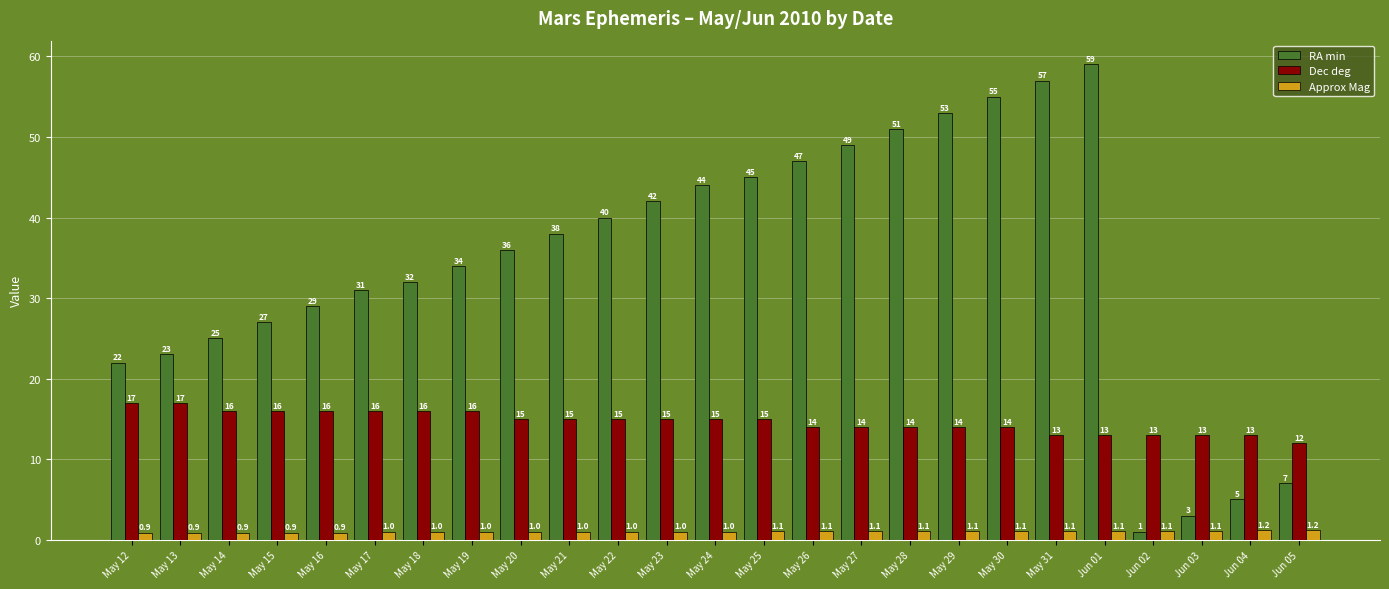

At which category does the chart reach its peak across all series?

Jun 01